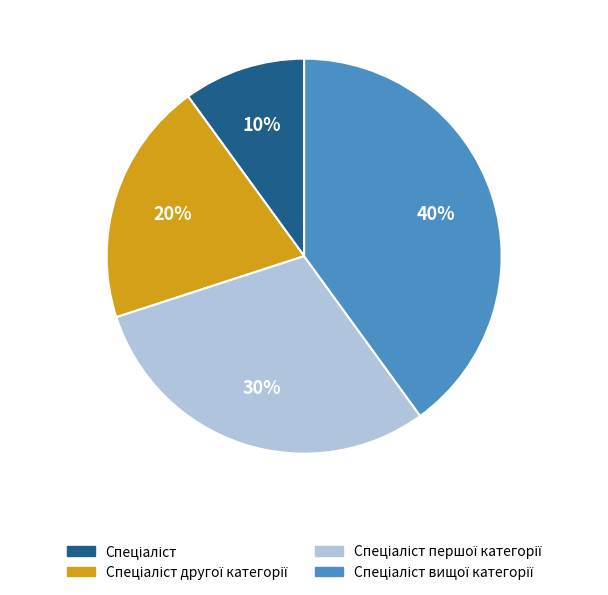

To the nearest percent, what is the average slice percentage?

25%